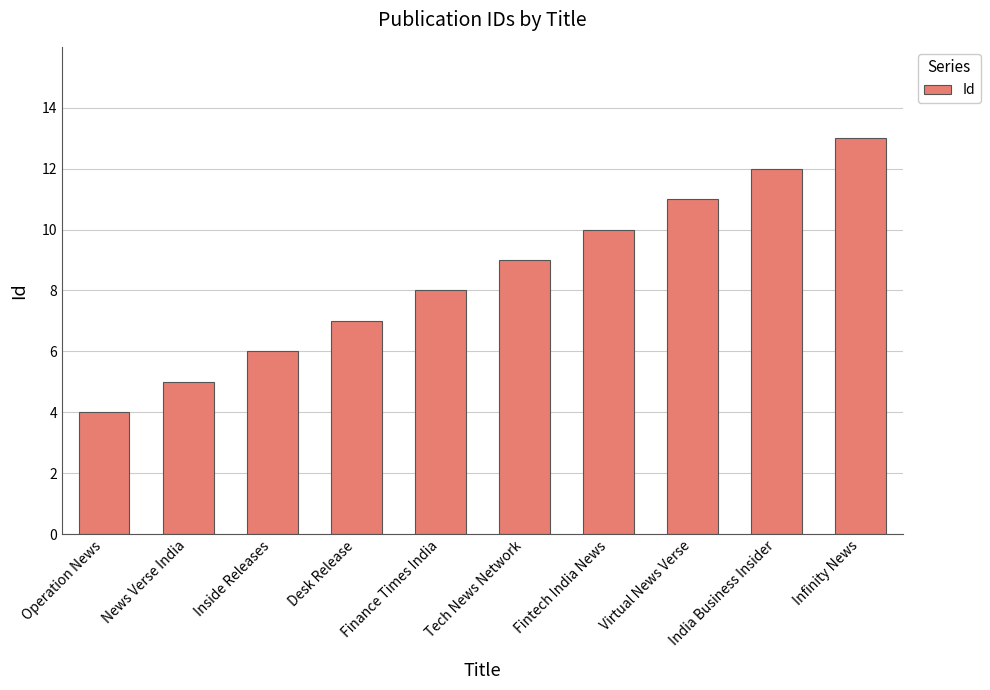

Which has a higher value, Inside Releases or Virtual News Verse?

Virtual News Verse